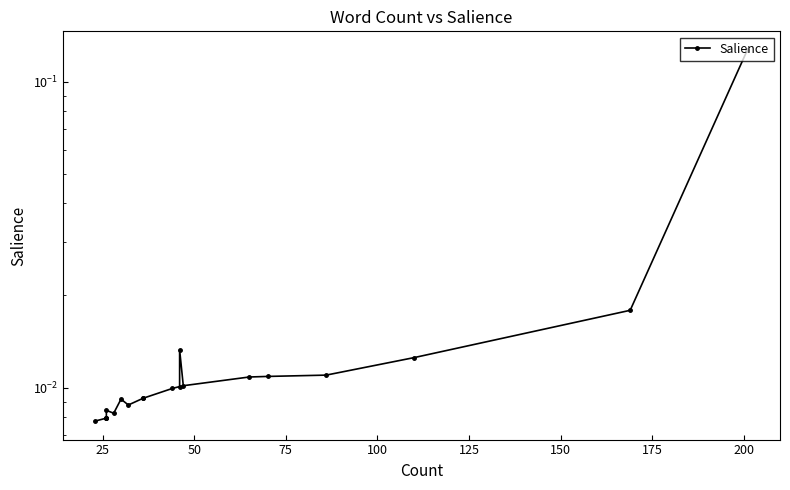

What is the greatest value displayed?

0.1